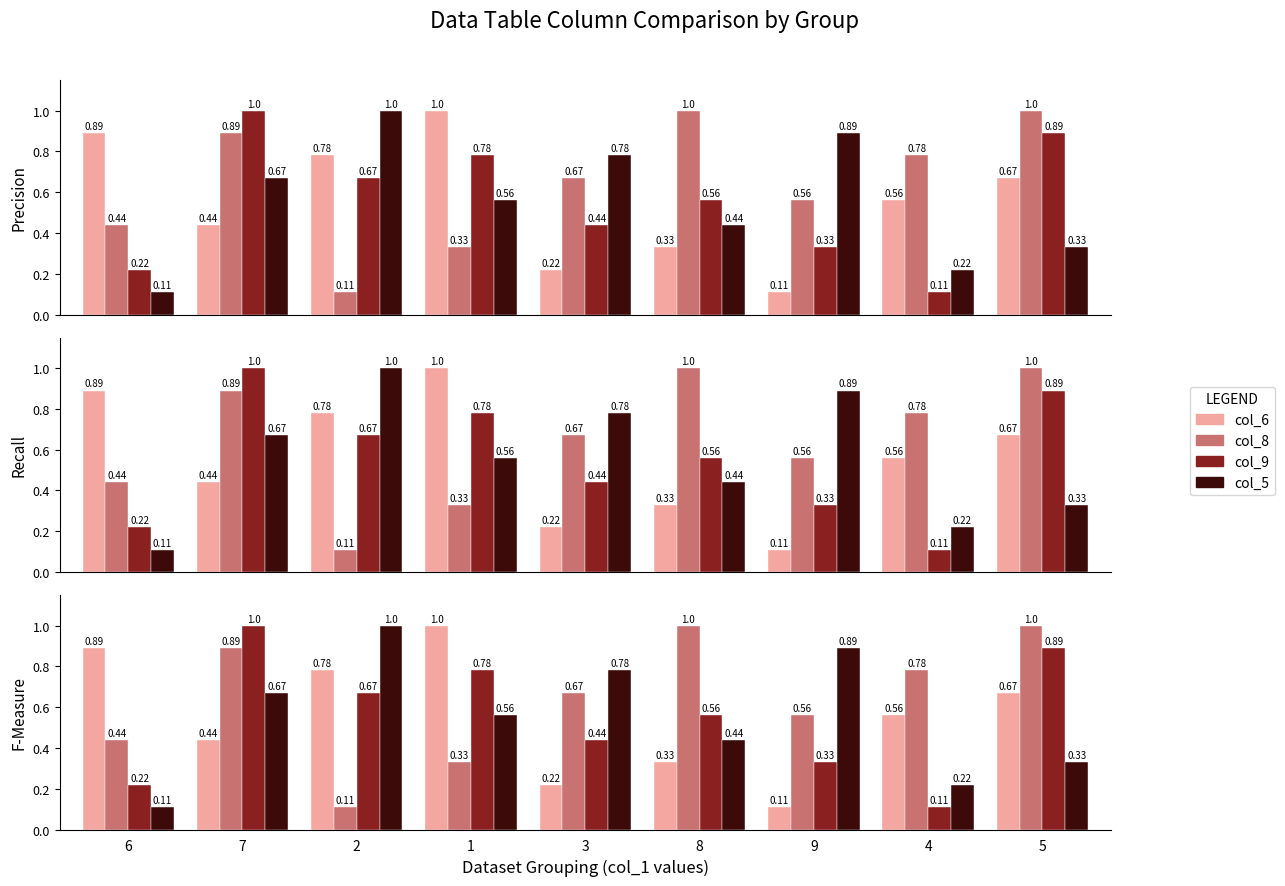

Count the col_5 values in the range 0 to 1.

9